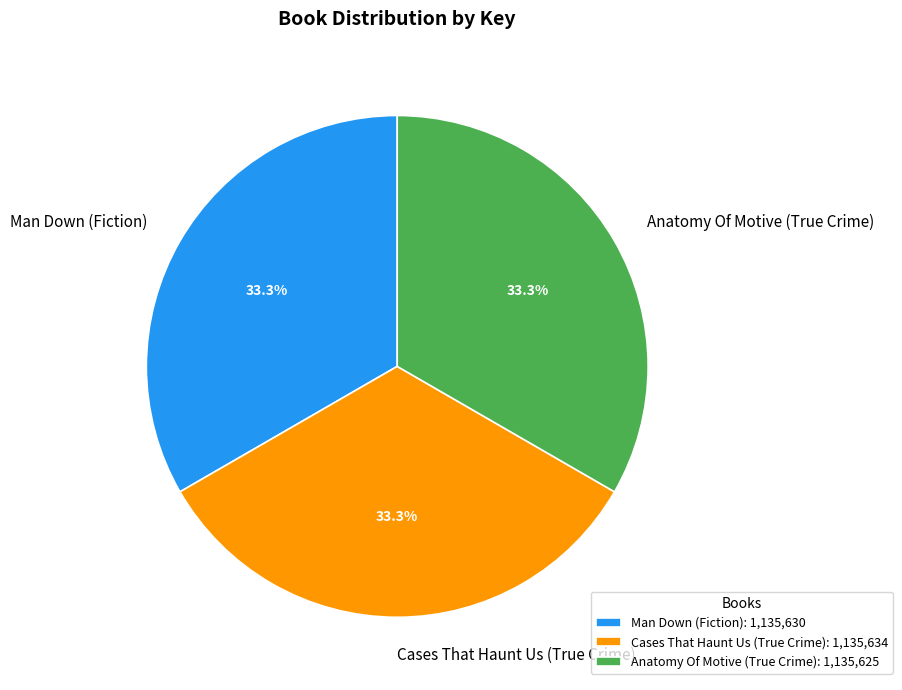

Approximately how many times larger is the value at Man Down (Fiction) compared to Anatomy Of Motive (True Crime)?

1.0